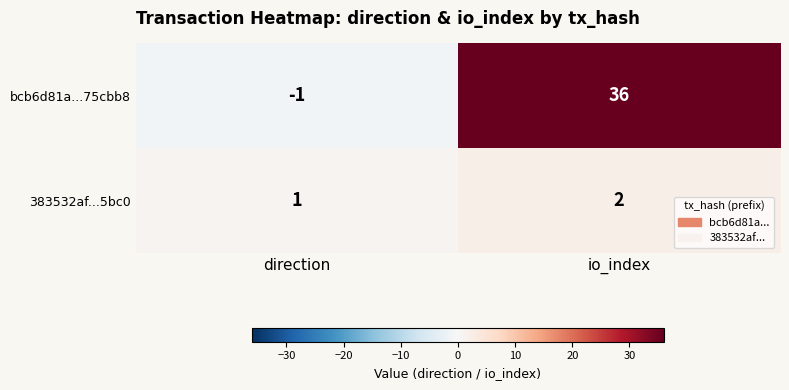

Between direction and io_index, which series saw the biggest shift?

bcb6d81a...75cbb8